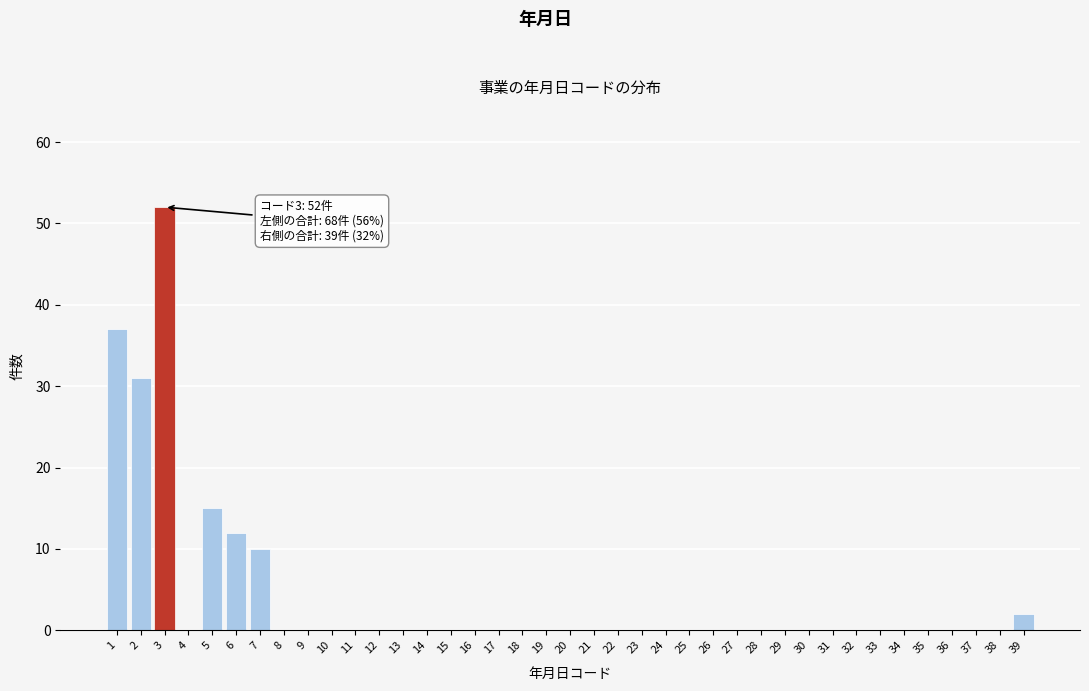

The value at 16 is 30. True or false?

False